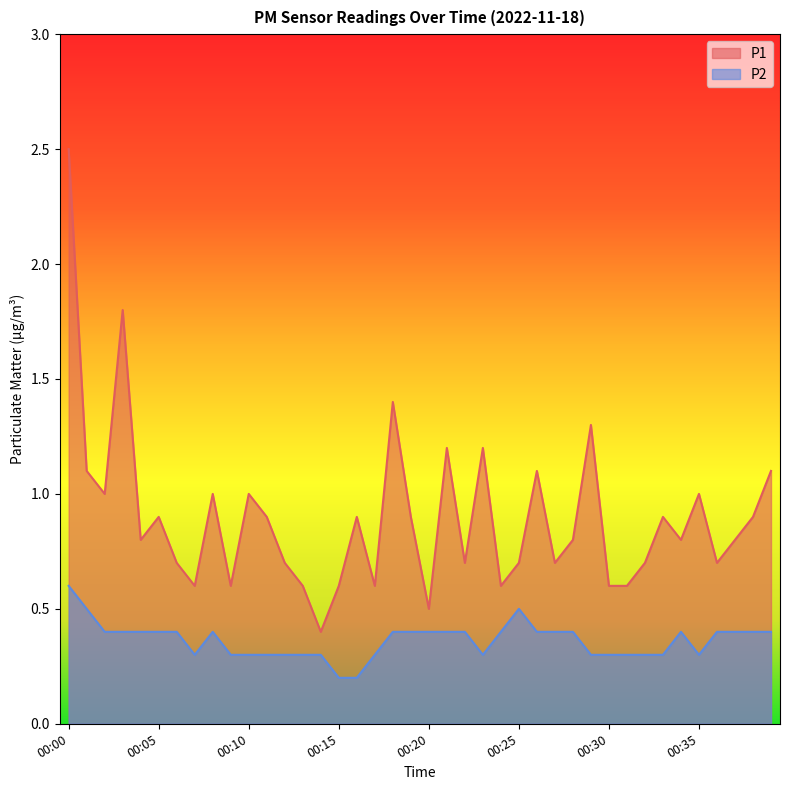

How many data points does each series have?

40